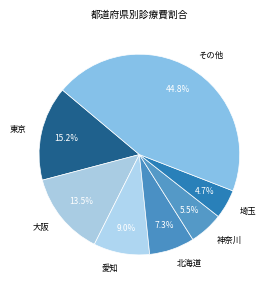

Which slice is the largest?

その他